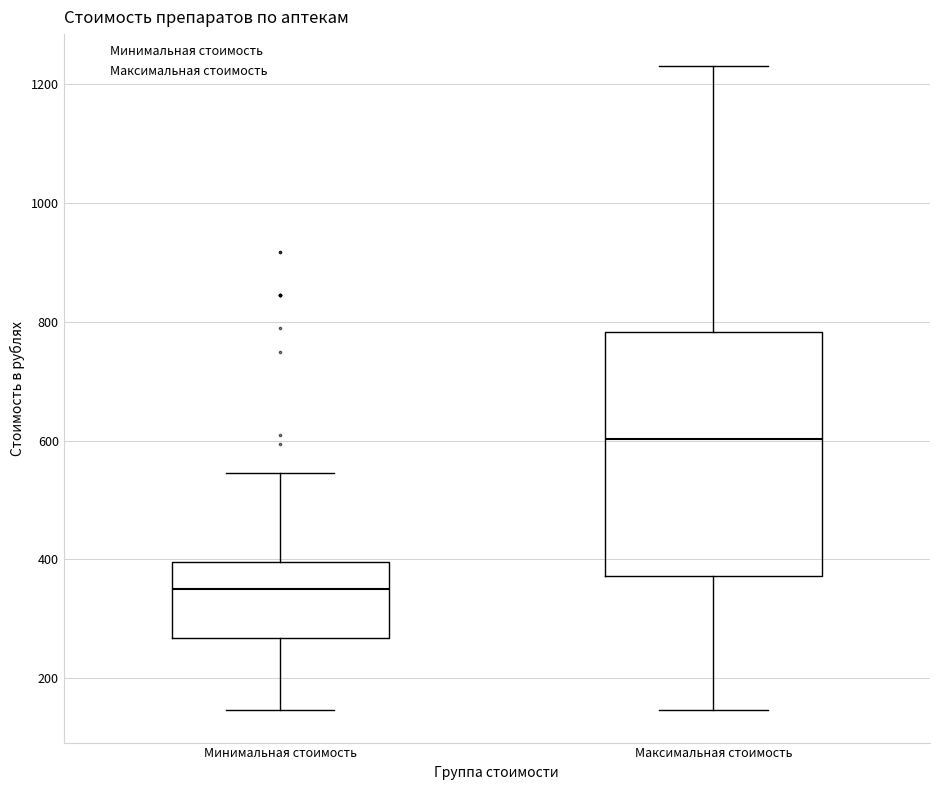

Reading left to right, read every box against the y-axis: the position of its median line, the range the box covers, and the ends of its whiskers. The values are not printed on the chart, so give them approximately, as read against the axis.

Минимальная стоимость: median 360, box 260 to 400, whiskers 140 to 540
Максимальная стоимость: median 600, box 380 to 780, whiskers 140 to 1240